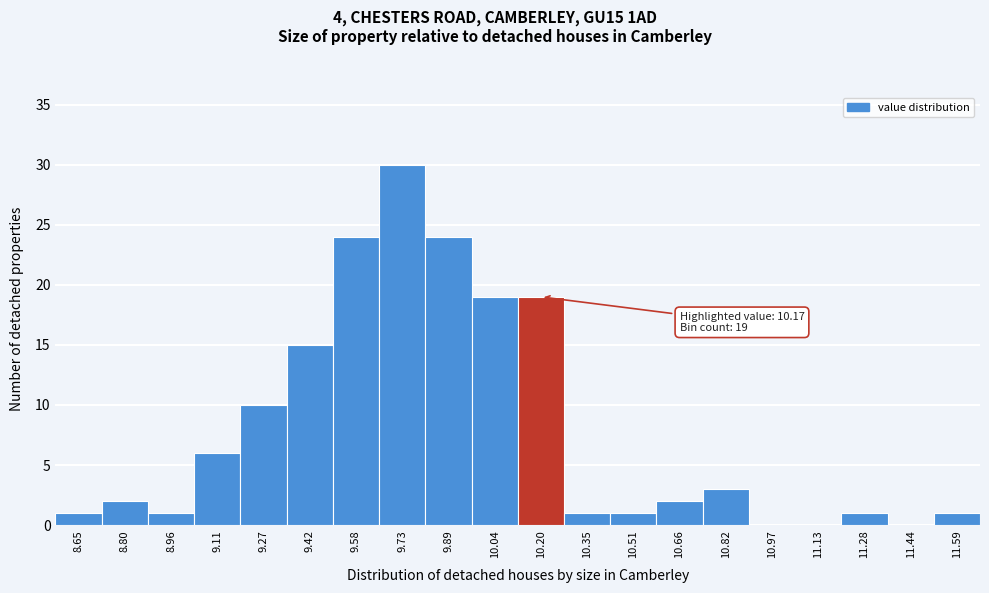

Which range on the x-axis has the tallest bar?

9.655 to 9.810